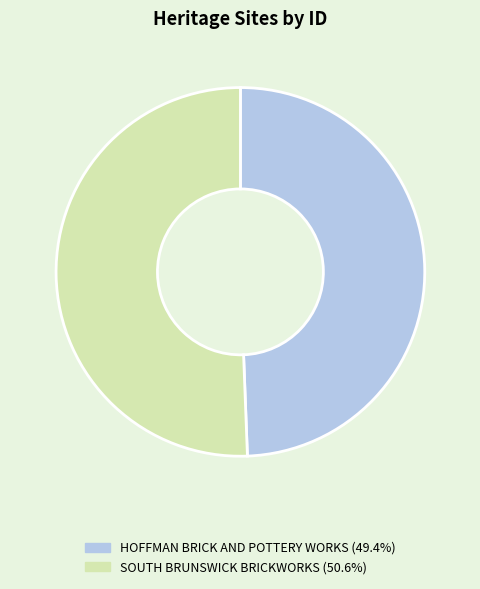

Does SOUTH BRUNSWICK BRICKWORKS account for over 50% of the chart?

Yes